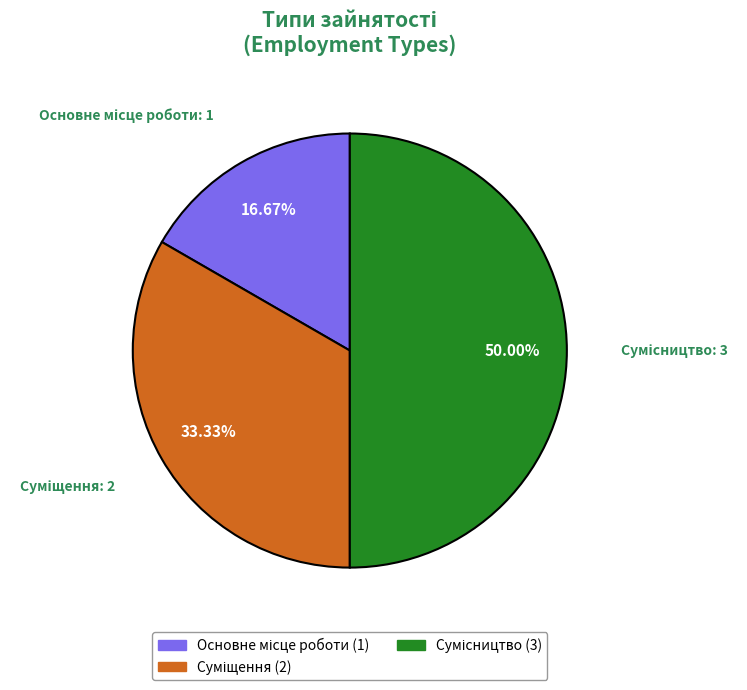

Combined, what portion of the pie is Суміщення and Сумісництво?

83.3%